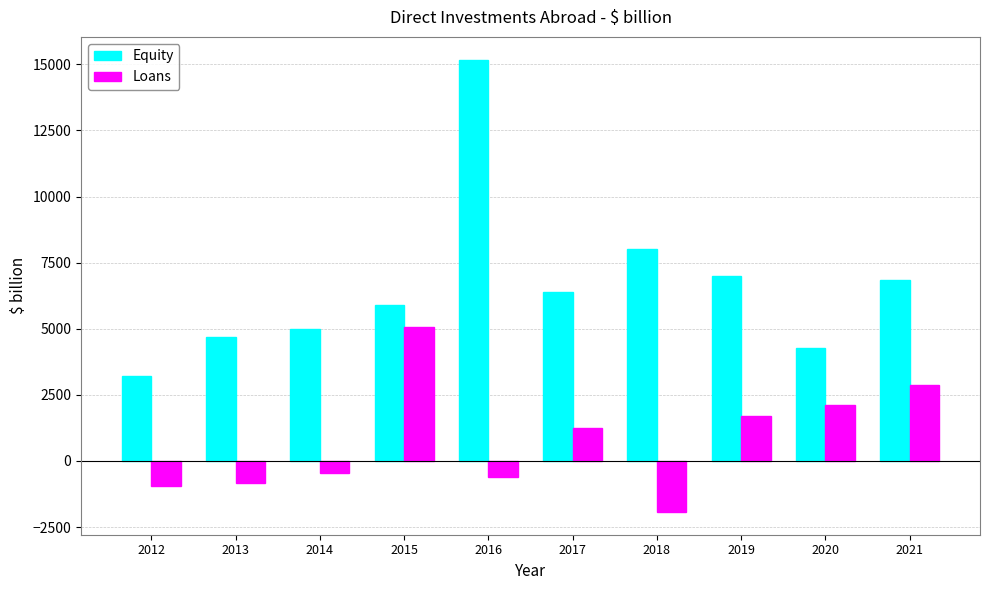

What is the minimum value for Loans?

-1932.6